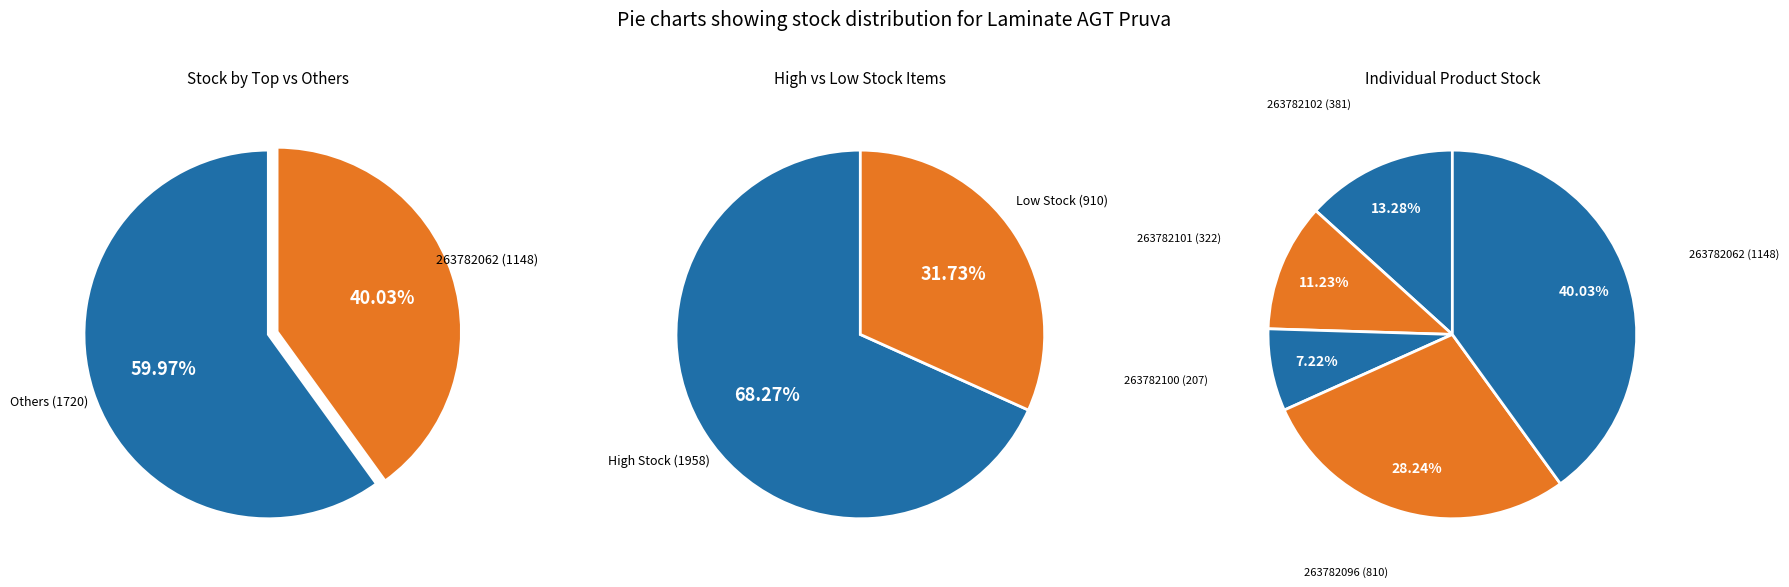

Which category has the smallest portion of the pie?

263782100